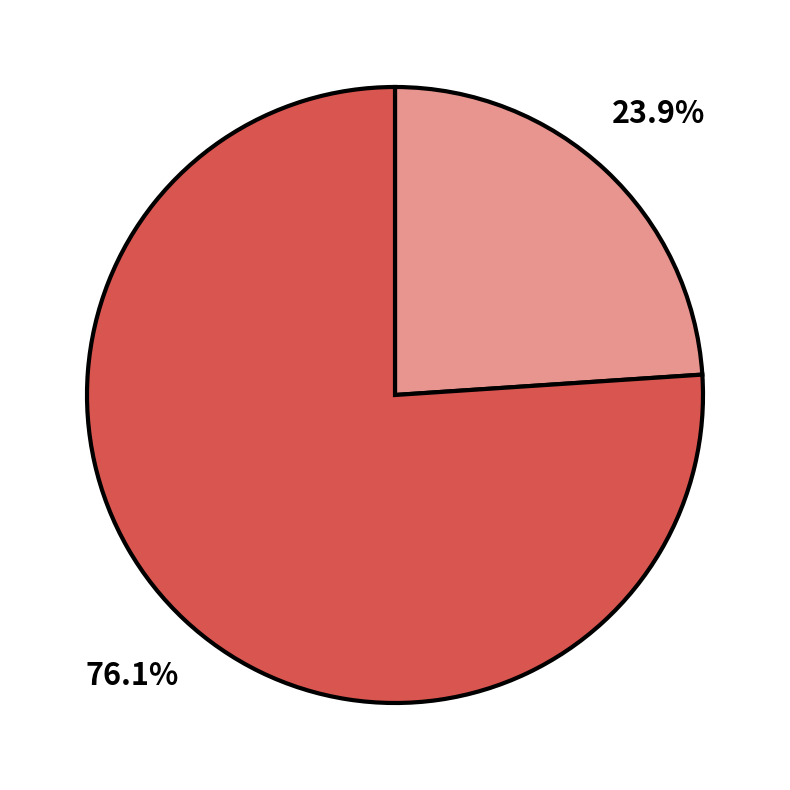

Is there a majority slice in this chart?

Yes